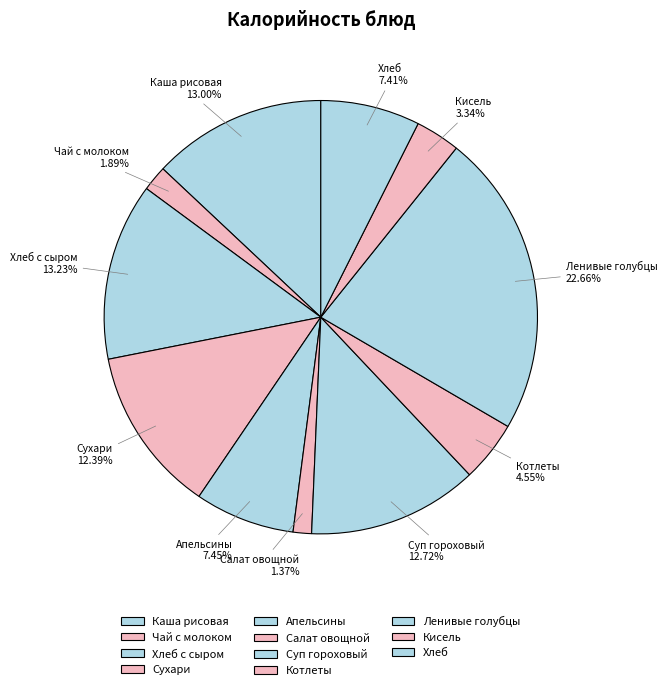

Combined, what portion of the pie is Кисель and Каша рисовая?

16.3%